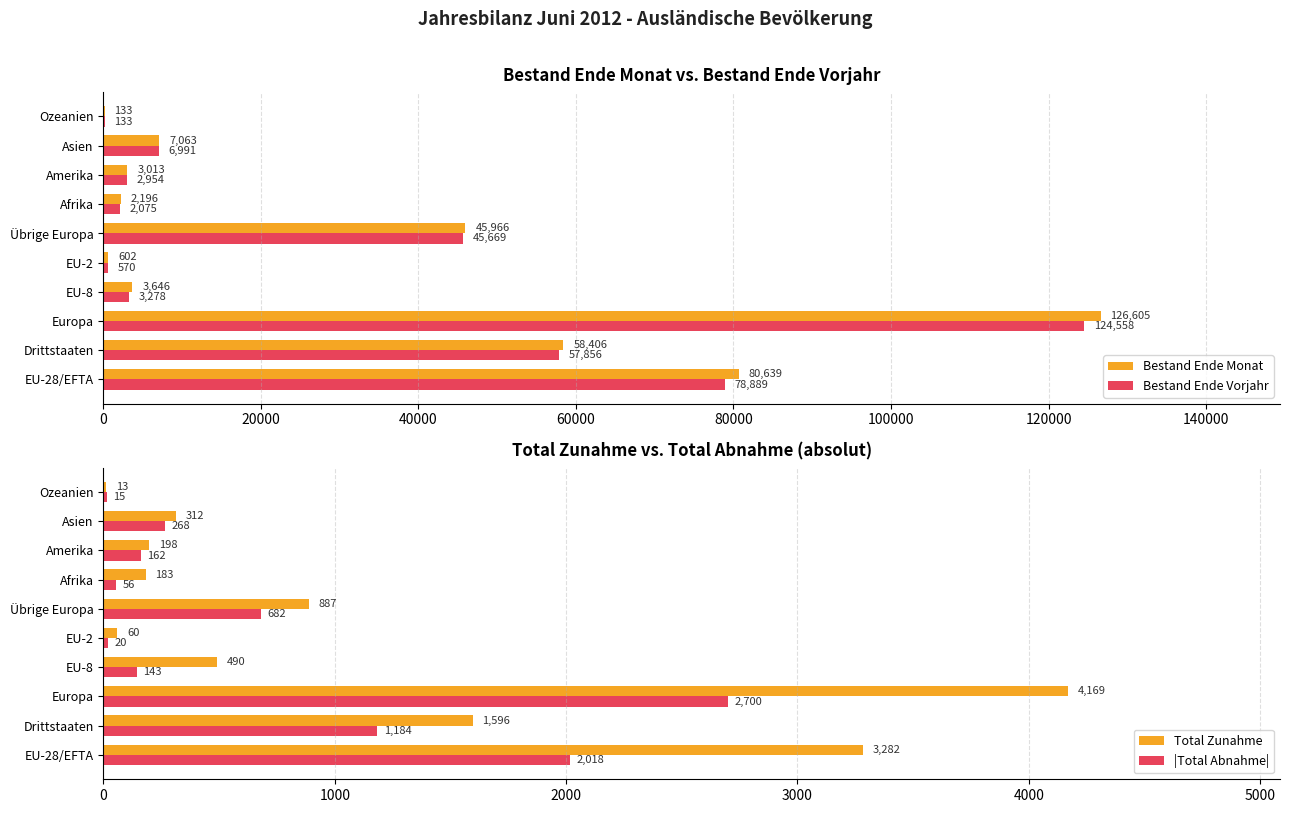

What is the maximum value for Bestand Ende Monat?

126605